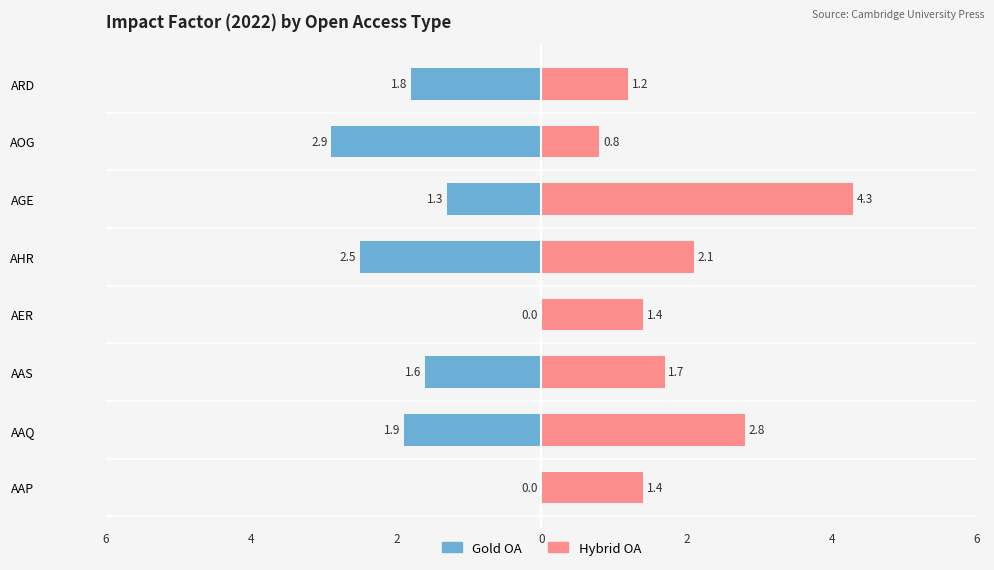

Which series has the widest spread of values?

Hybrid OA